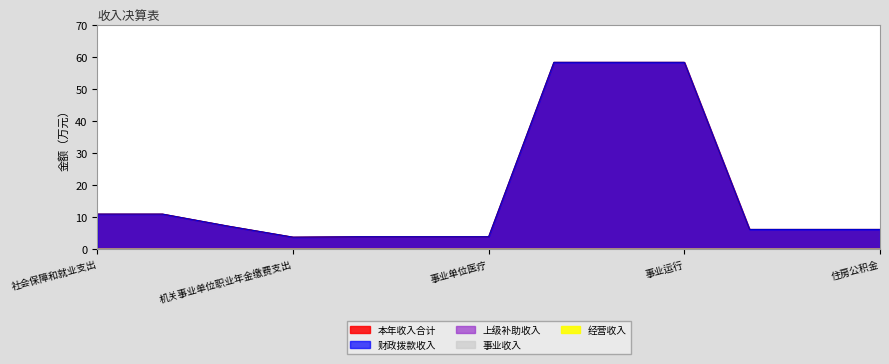

At how many categories does at least one series exceed 42?

3